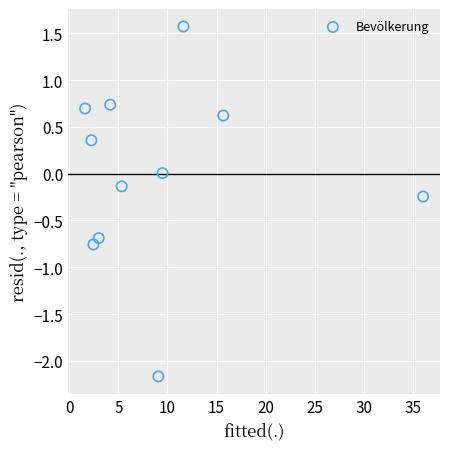

What is the range of Y values (max minus min)?

3.7